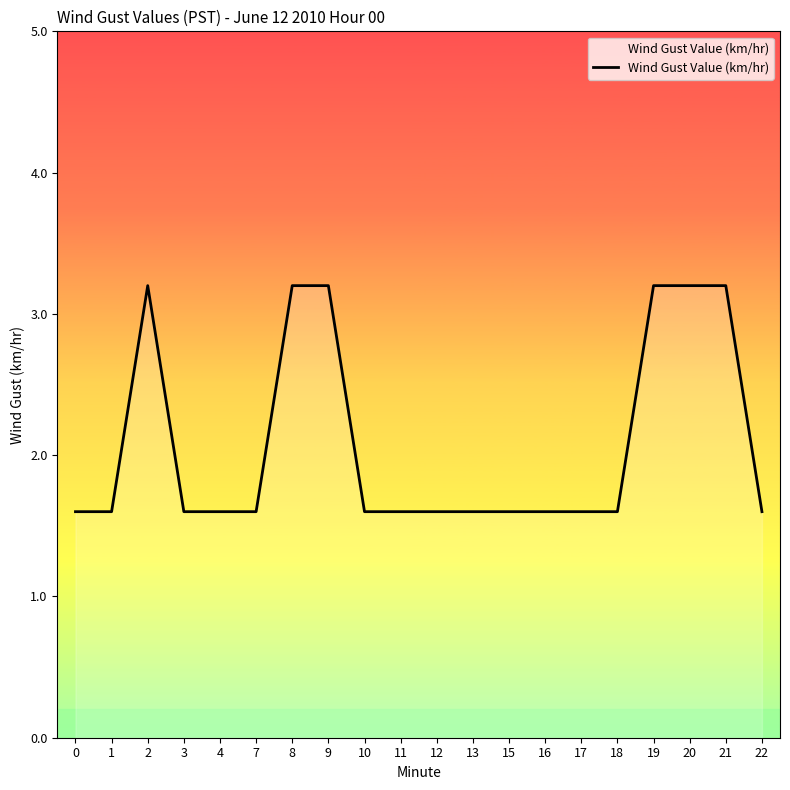

The value at 15 is 1.6. True or false?

True